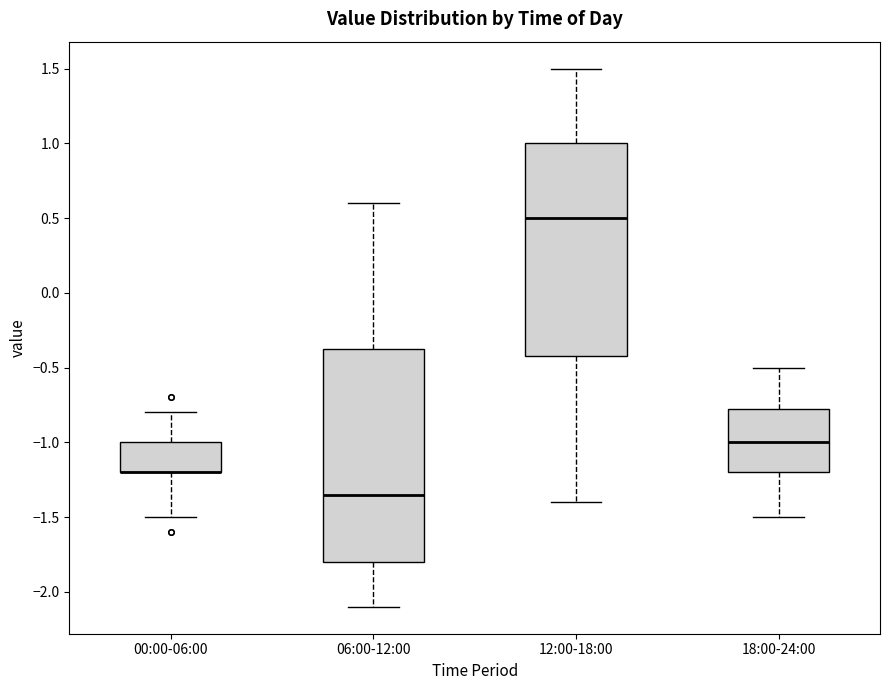

Where does the upper whisker of the box for 18:00-24:00 end on the y-axis? The values are not printed on the chart, so give them approximately, as read against the axis.

-0.50